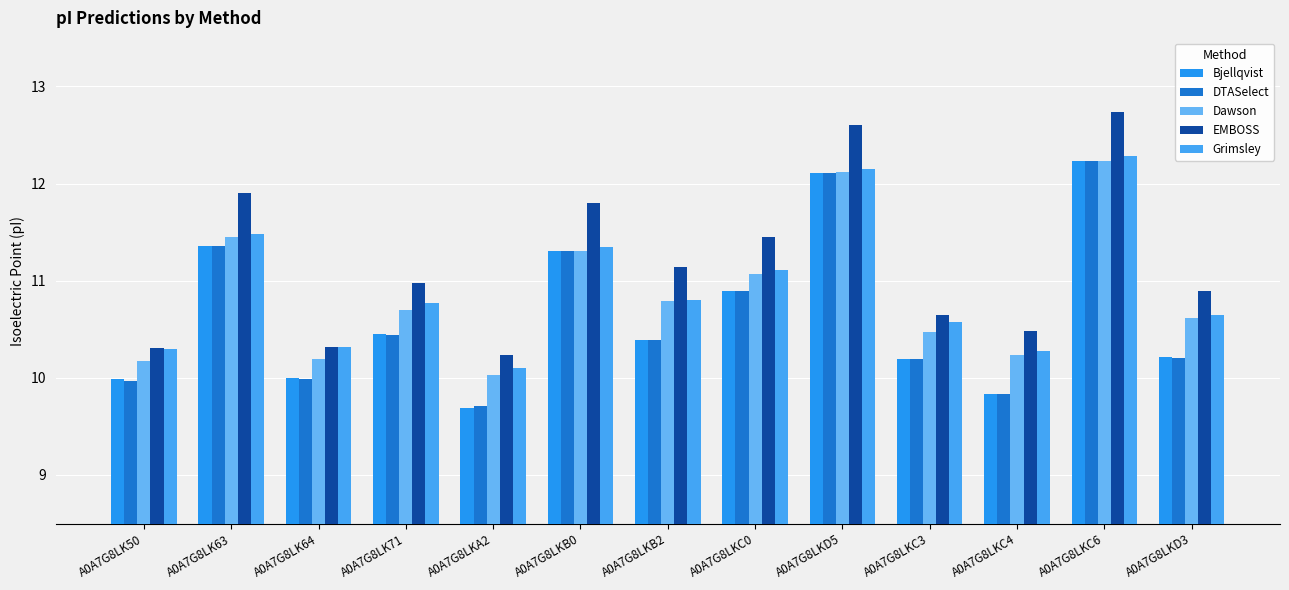

Rank the series by their maximum value, from lowest to highest.

Bjellqvist, DTASelect, Dawson, Grimsley, EMBOSS